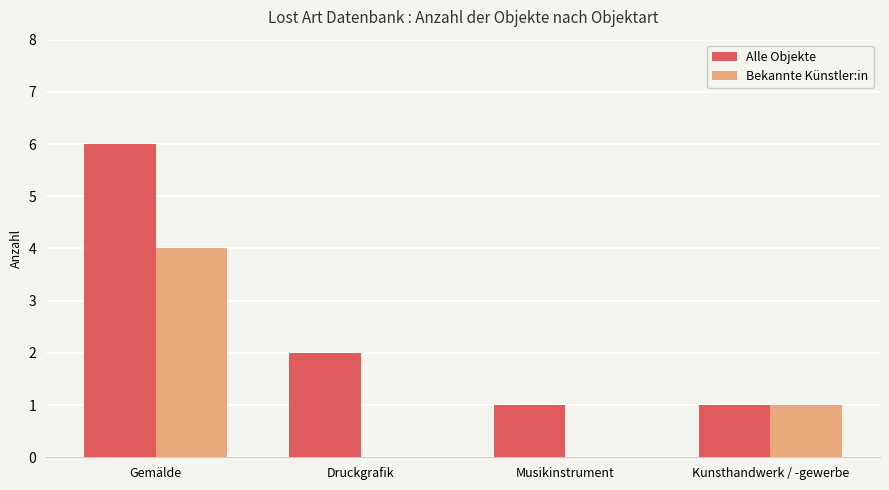

What are all the series names shown in the legend?

Alle Objekte, Bekannte Künstler:in